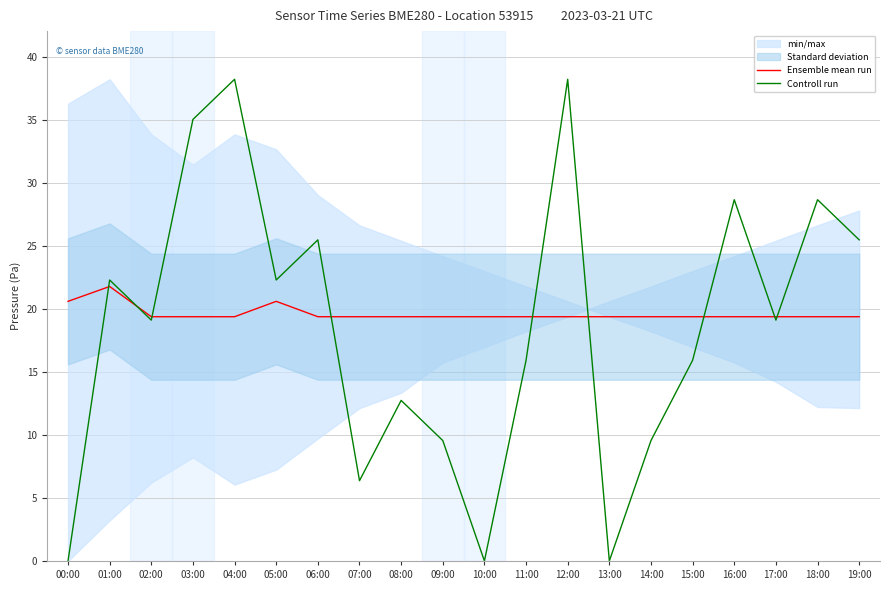

True or false: Ensemble mean run has more than 0 points higher than both neighbors.

True